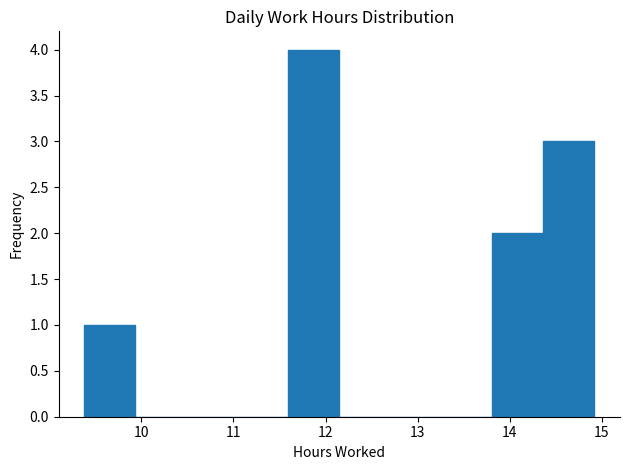

Over which range of the x-axis is the bar tallest?

11.6 to 12.2